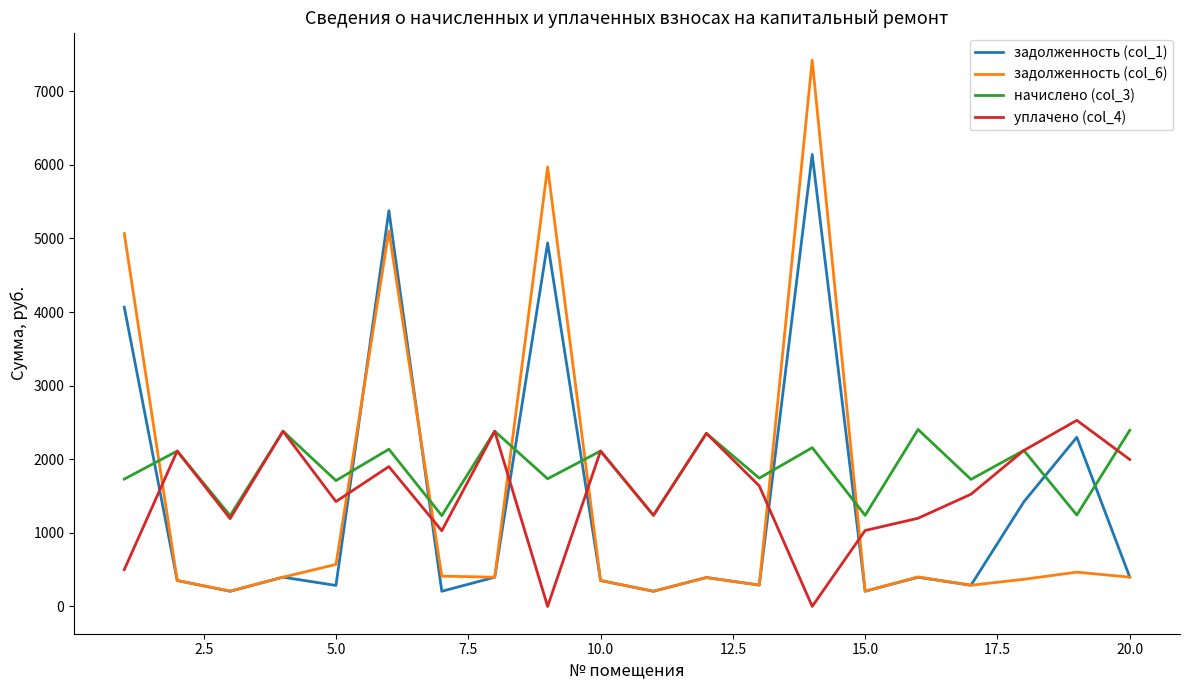

How many categories are shown in the chart?

20